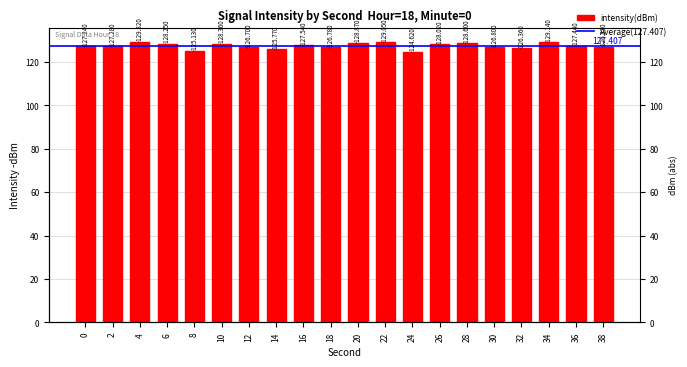

Approximately how many times larger is the value at 20 compared to 24?

1.0